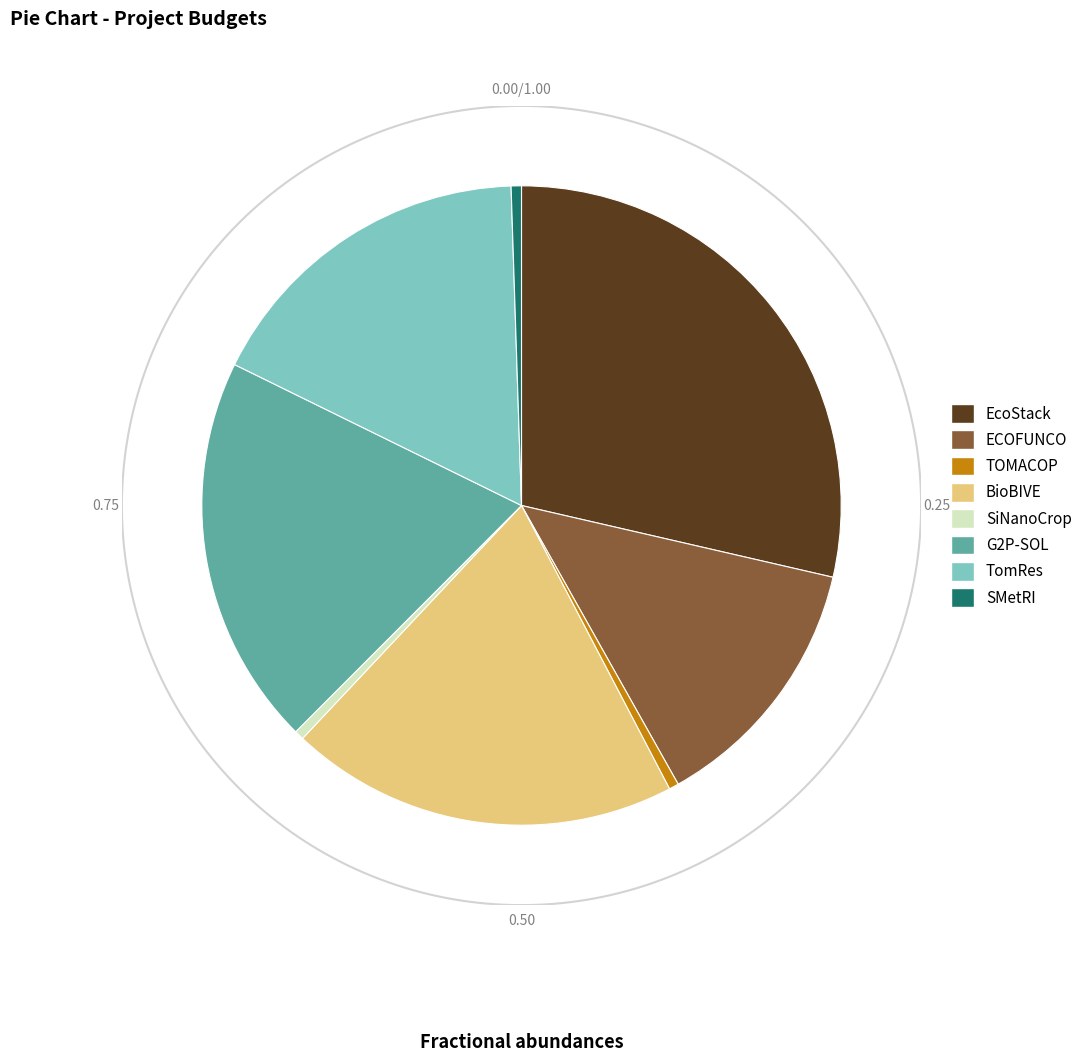

Is the sum of G2P-SOL and BioBIVE greater than half?

No